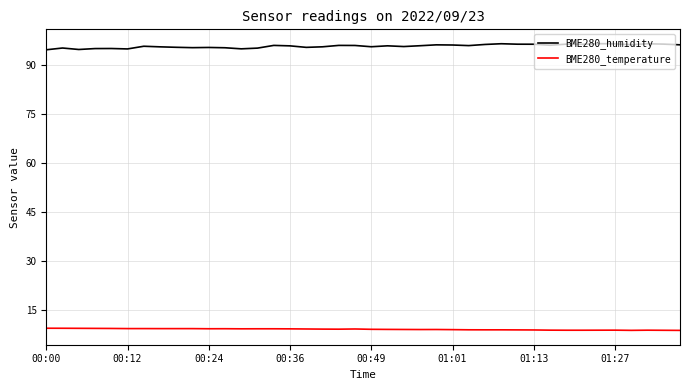

Which series has the largest total across all categories?

BME280_humidity